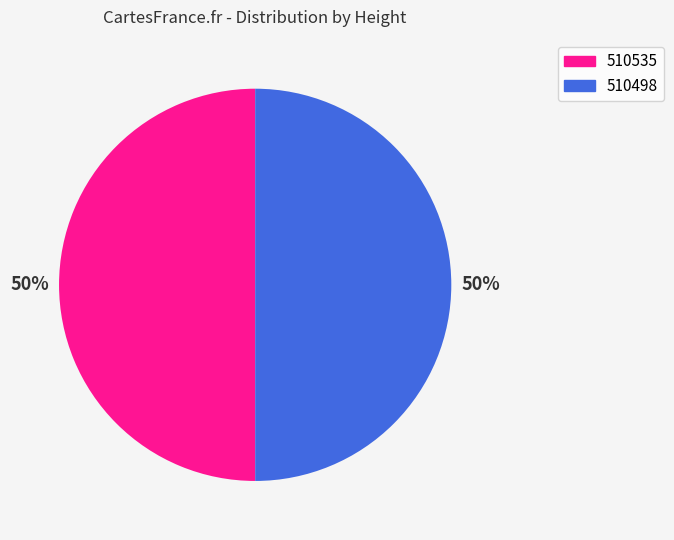

What percentage is the 510498 slice, to the nearest percent?

50%